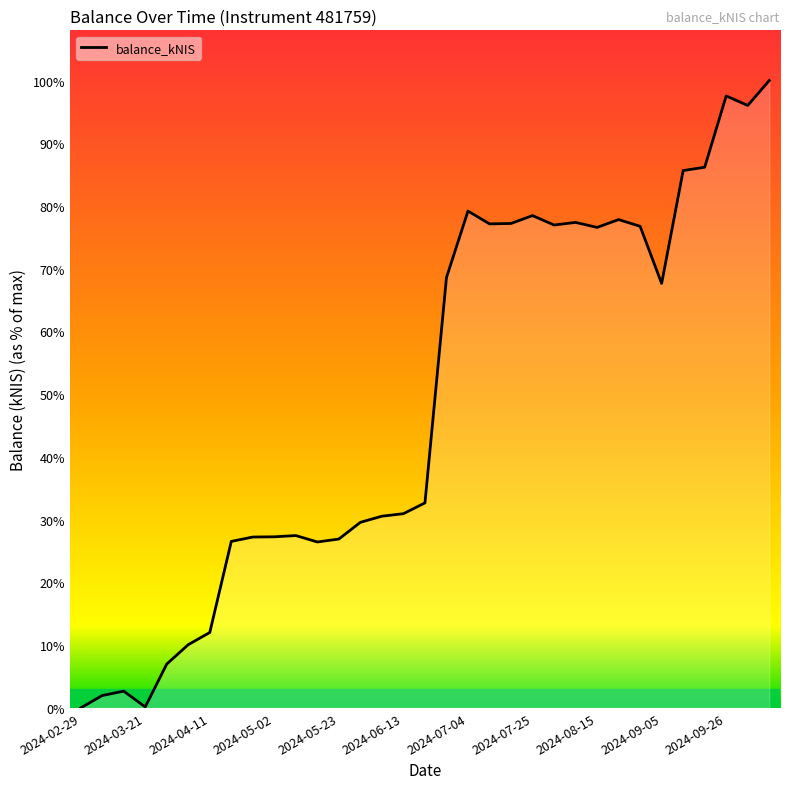

Where does the data first go above 7461?

16